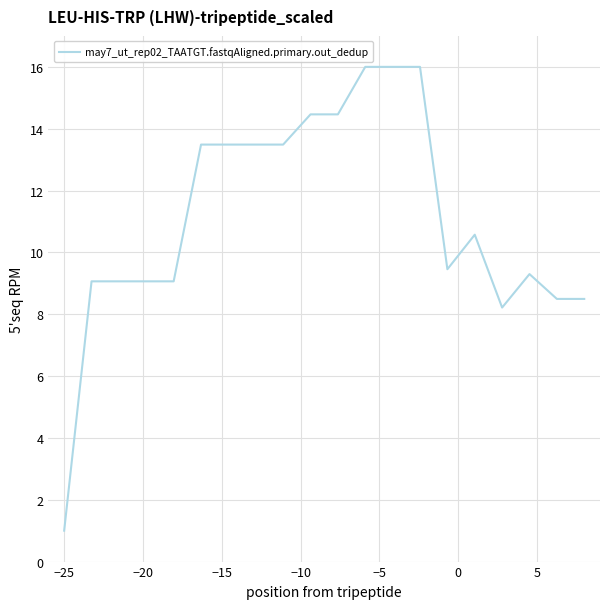

What is the minimum value shown in the chart?

1.0